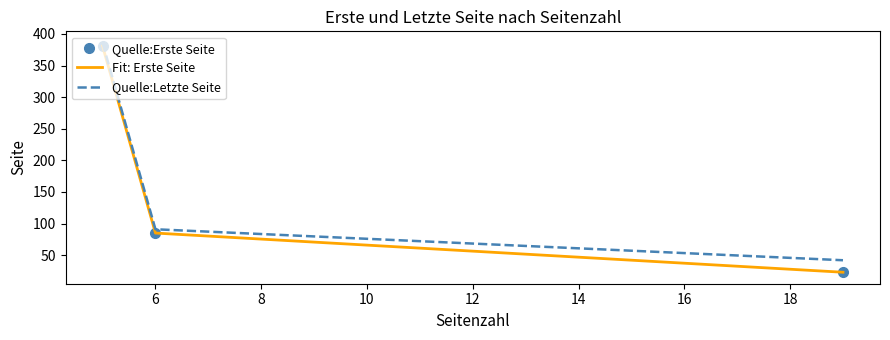

What is the value of the Quelle:Erste Seite point at the 2nd from the left?

85